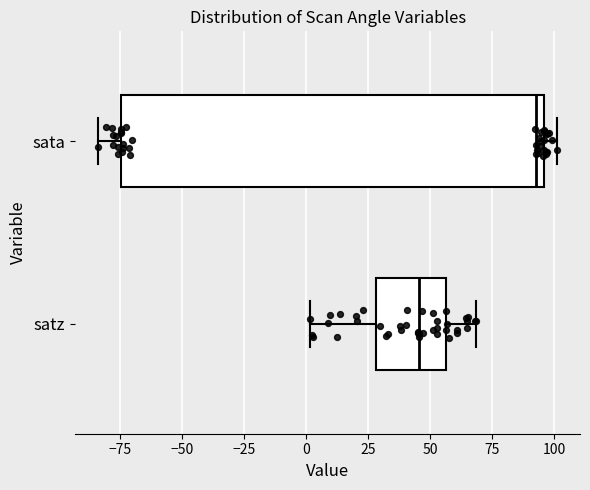

Which box's median line is the furthest to the left?

satz